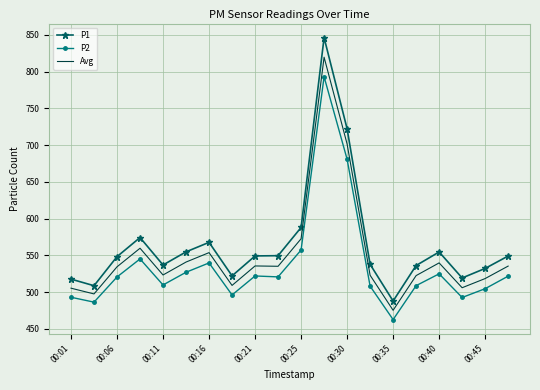

What is the difference between the maximum and minimum values in the P1 series?

358.2